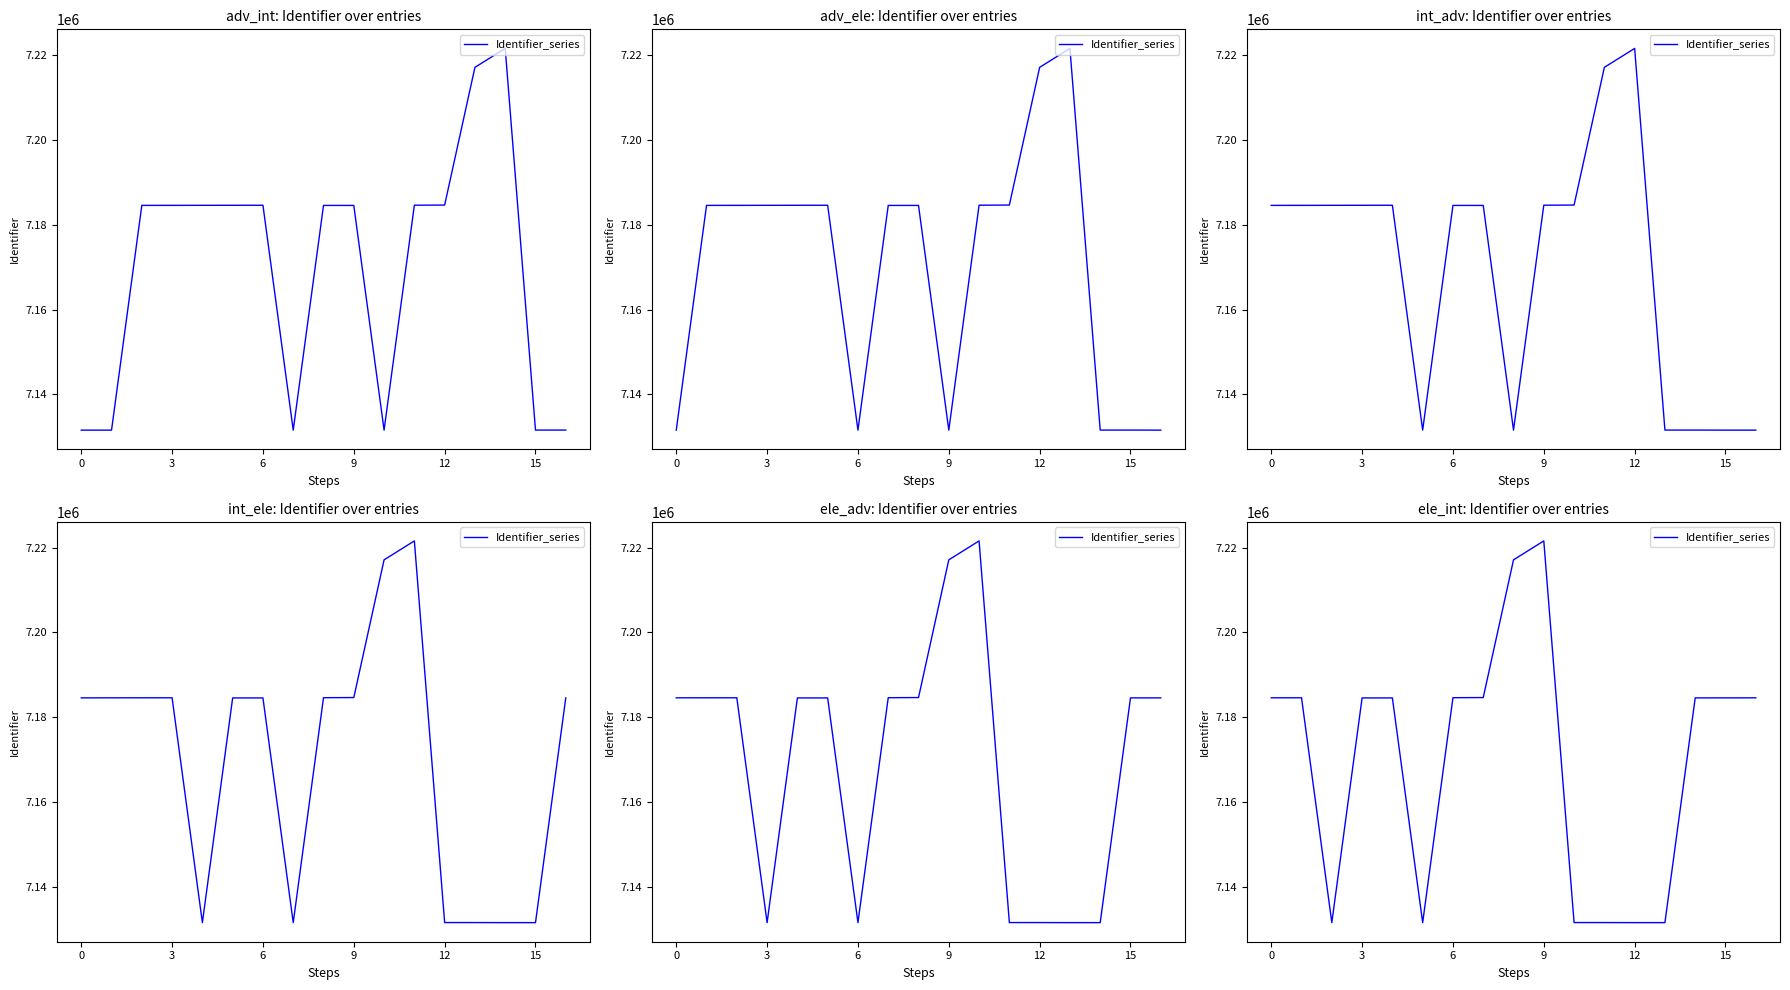

Which label corresponds to the smallest value in the chart?

12